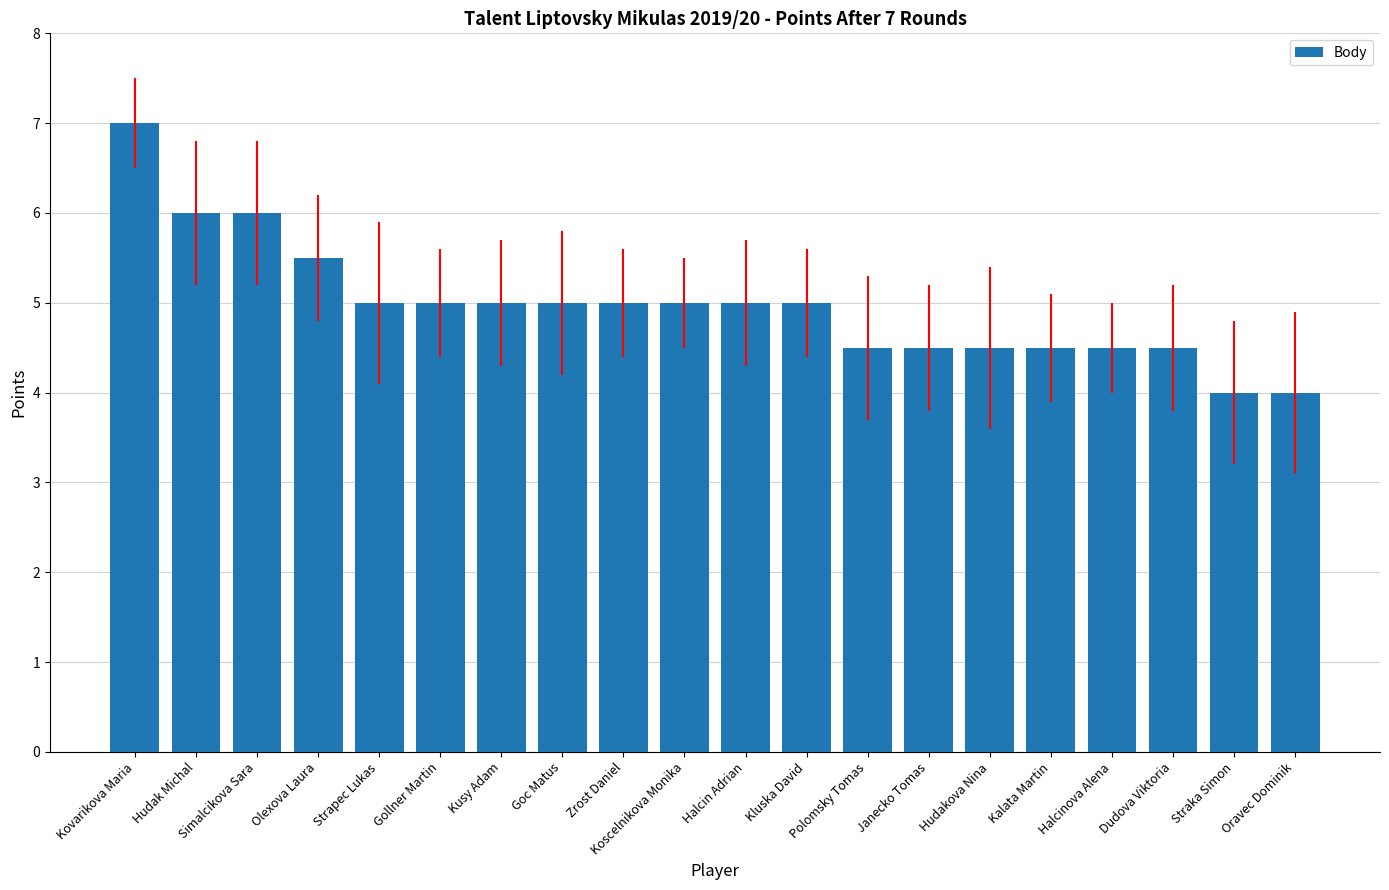

At which category does the chart reach its peak across all series?

Kovarikova Maria